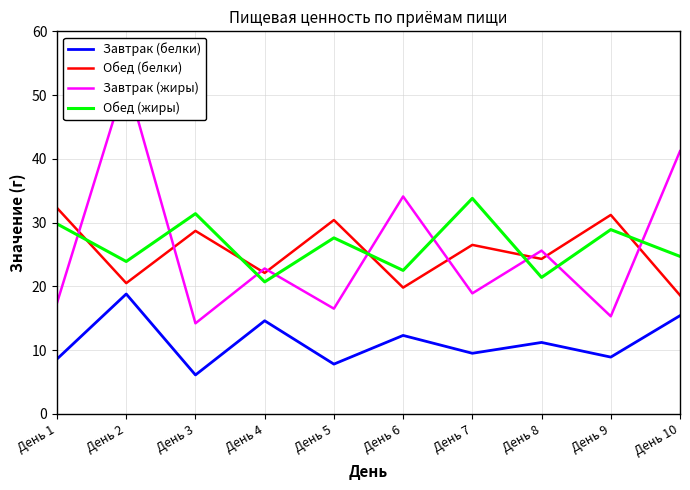

Reading right to left, list all the values displayed in this chart.

Завтрак (белки): День 10=15.4	День 9=8.9	День 8=11.2	День 7=9.5	День 6=12.3	День 5=7.8	День 4=14.6	День 3=6.1	День 2=18.8	День 1=8.6
Обед (белки): День 10=18.6	День 9=31.2	День 8=24.3	День 7=26.5	День 6=19.8	День 5=30.4	День 4=22.1	День 3=28.7	День 2=20.5	День 1=32.3
Завтрак (жиры): День 10=41.2	День 9=15.3	День 8=25.6	День 7=18.9	День 6=34.1	День 5=16.5	День 4=22.8	День 3=14.2	День 2=52.6	День 1=17.4
Обед (жиры): День 10=24.7	День 9=28.9	День 8=21.4	День 7=33.8	День 6=22.5	День 5=27.6	День 4=20.7	День 3=31.4	День 2=23.9	День 1=29.8